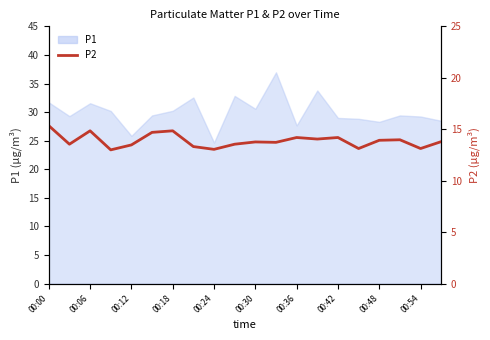

What is the minimum value shown in the chart?

13.0